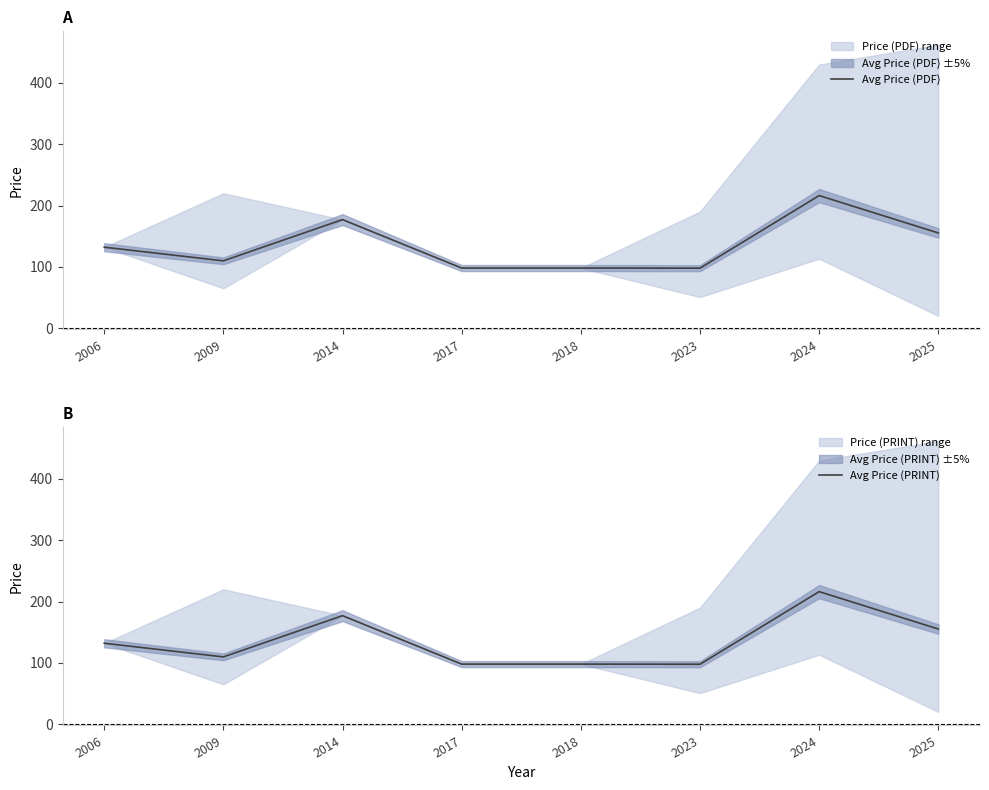

Is it true that Avg Price (PRINT) equals 98.0 at 2018?

True